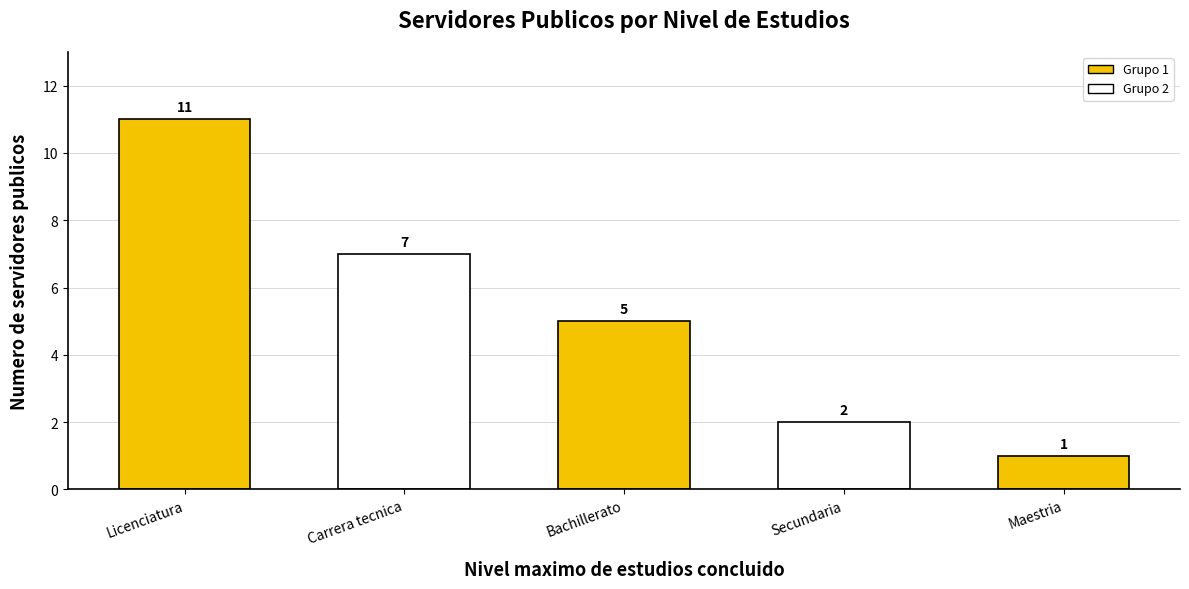

Read the value at Licenciatura, to the nearest 5.

10